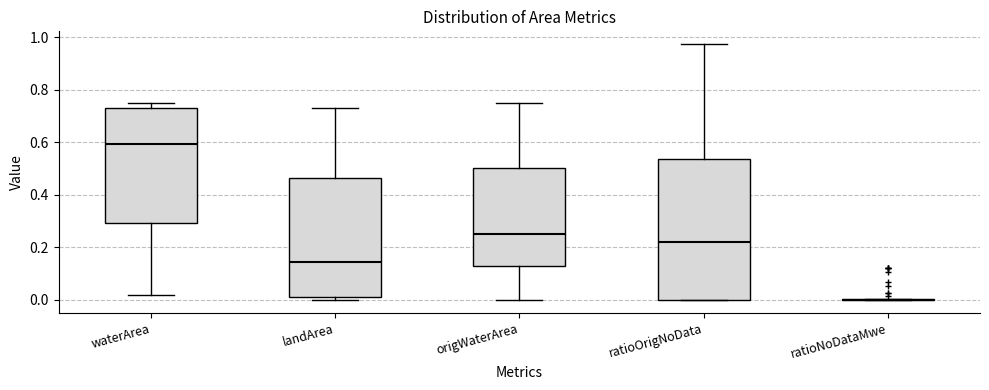

Which box is the tallest, from its lower edge to its upper edge?

ratioOrigNoData